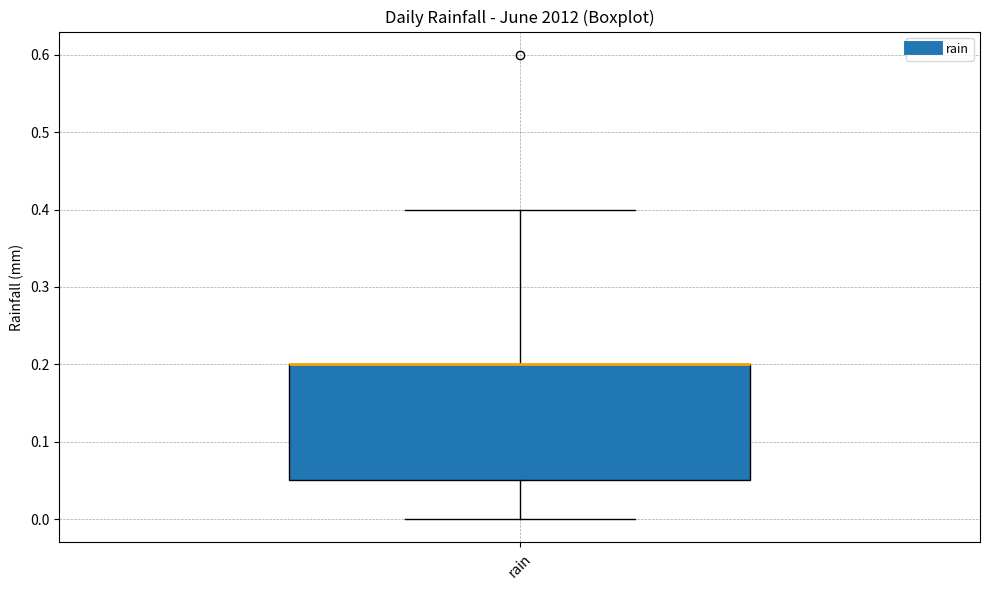

Transcribe this box plot: give where the median line is, the range the box spans, and where the two whiskers end, as read against the y-axis. The values are not printed on the chart, so give them approximately, as read against the axis.

median 0.20 (drawn on the box's upper edge), box 0.05 to 0.20, whiskers 0.00 to 0.40